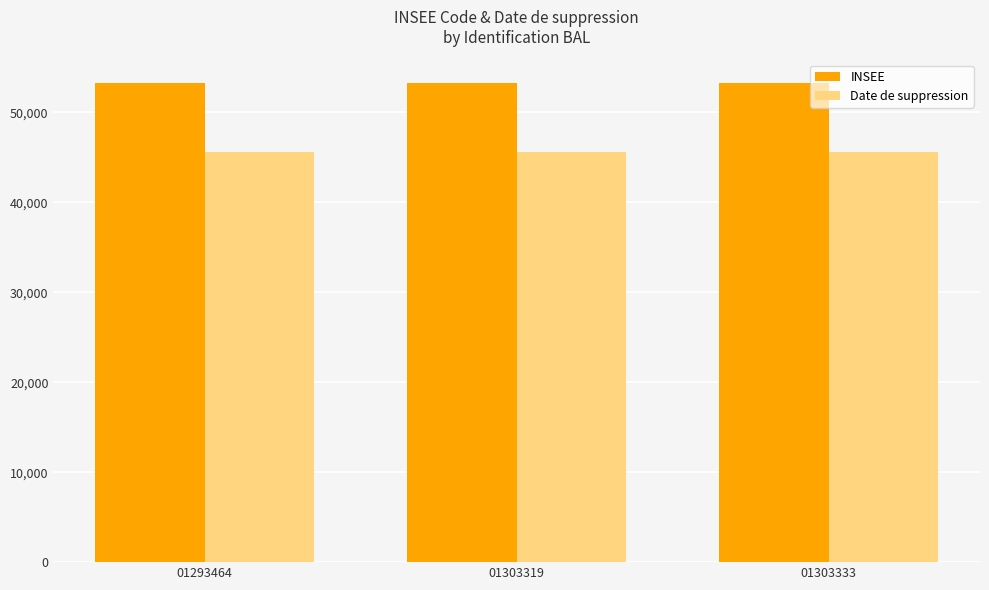

Is the value of INSEE at 01303333 greater than the value of Date de suppression at 01303319?

Yes